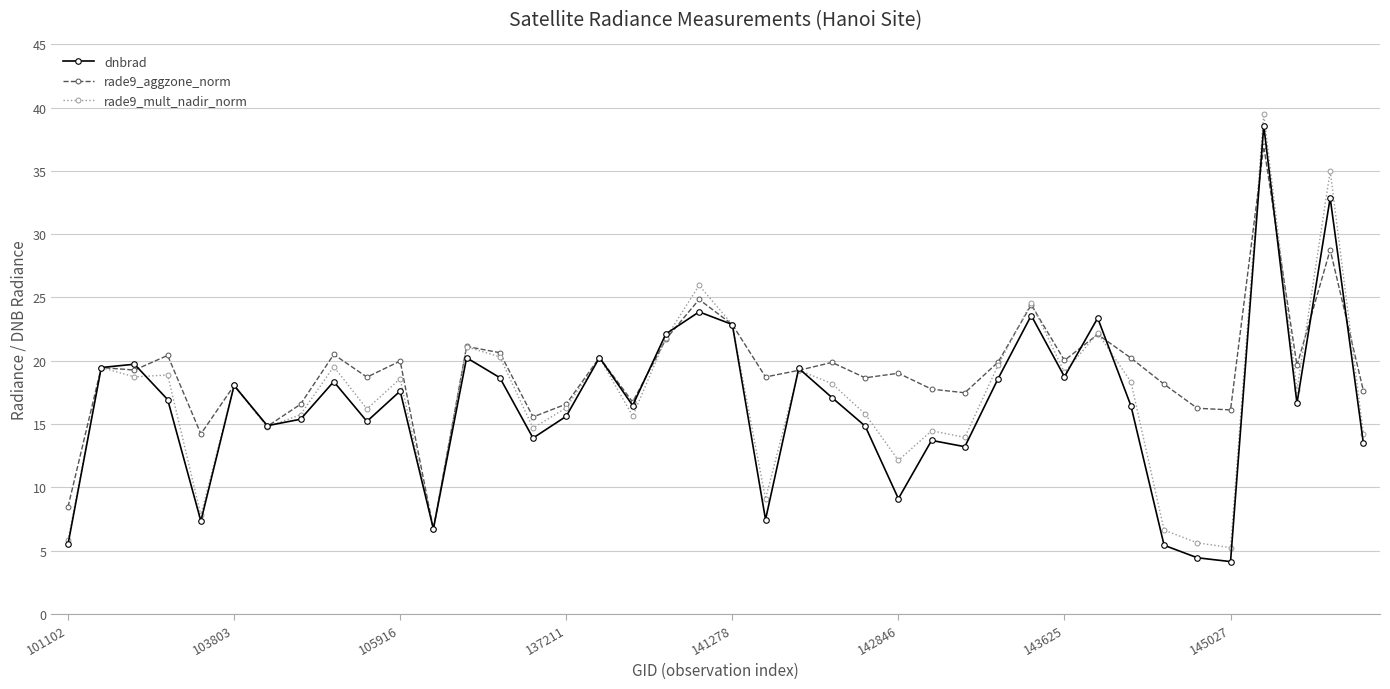

What is the difference between the second highest and second lowest values in the rade9_aggzone_norm series?

20.3